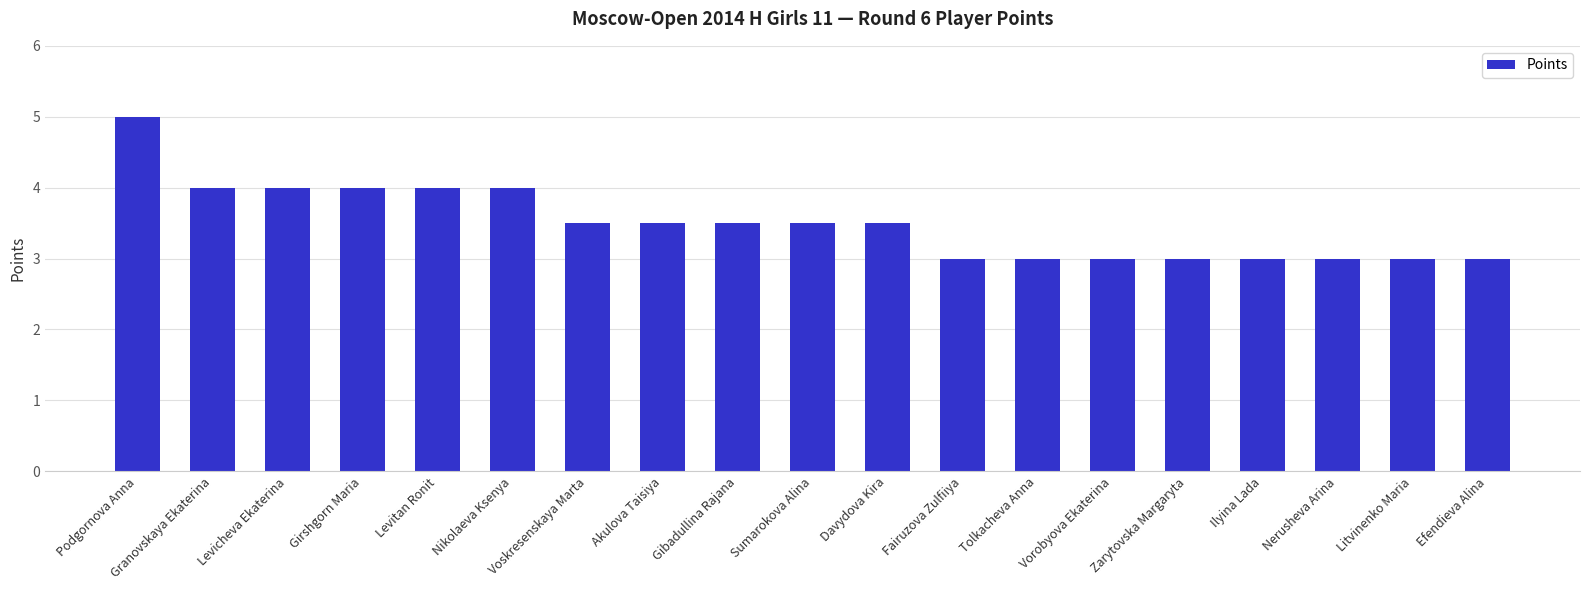

The chart shows a value of 3.0 at Litvinenko Maria. True or false?

True